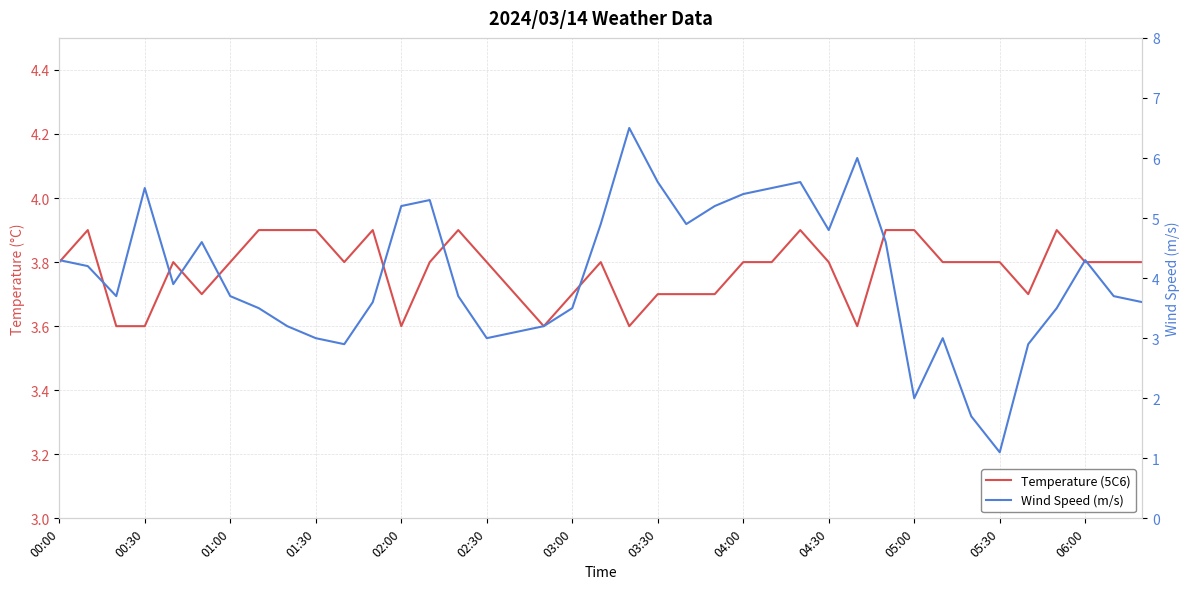

The Wind Speed (m/s) series shows 5.5 at 25. True or false?

True